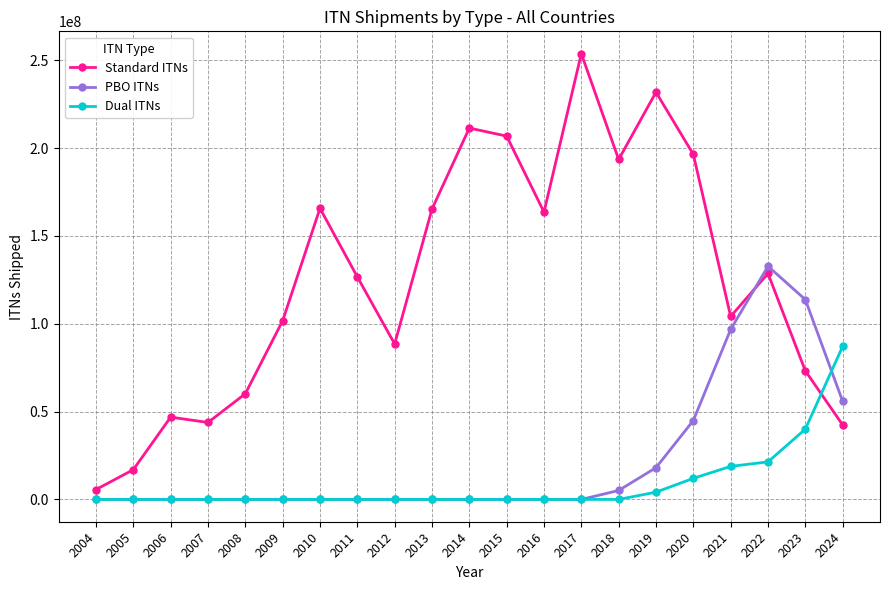

How many interior local peaks does the Standard ITNs series have?

6